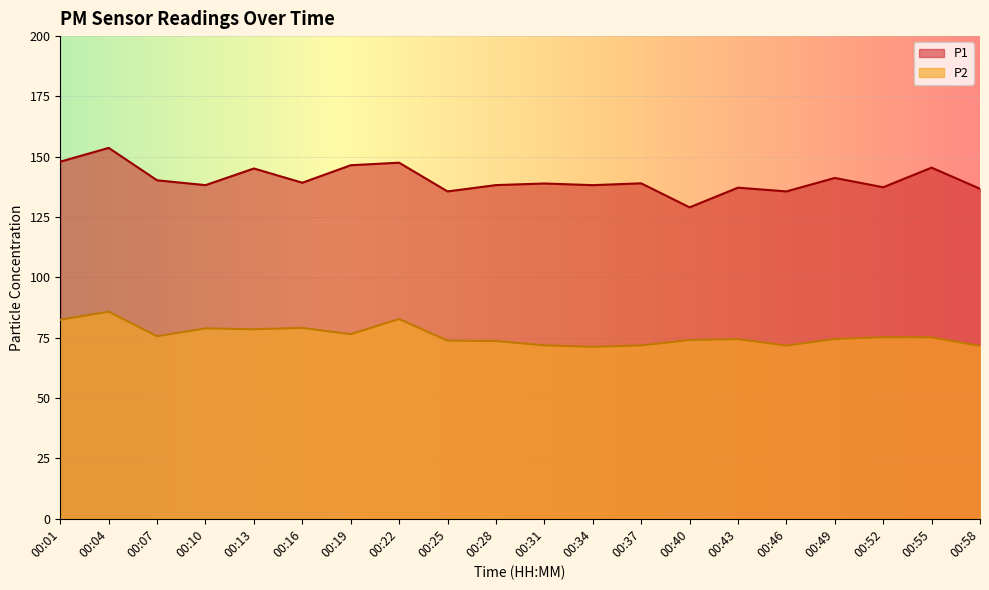

What is the sum of the P2 values at 00:49 and 00:25?

148.3